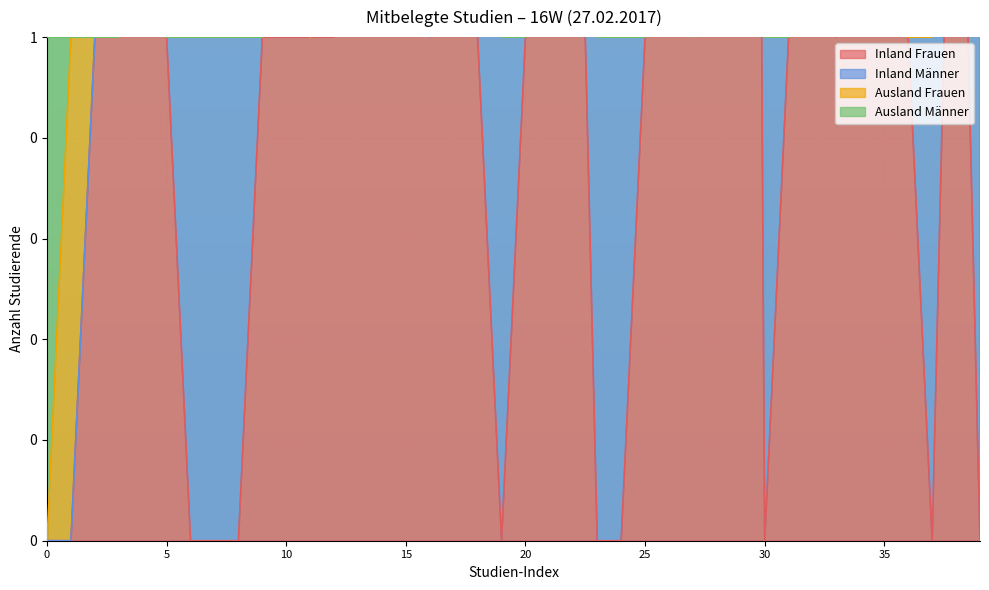

After their last crossing, which series has the higher values: Inland Männer or Ausland Frauen?

Inland Männer